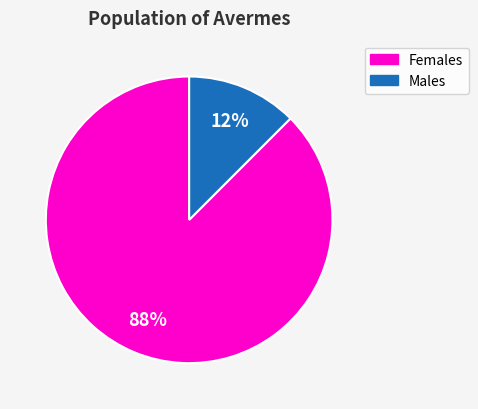

What percentage is the Females slice, to the nearest percent?

88%